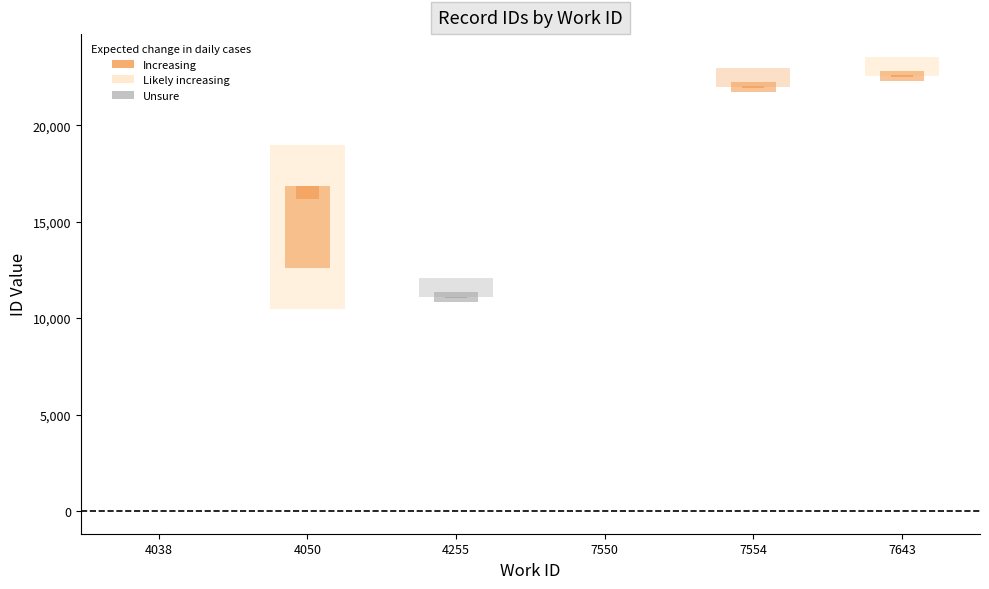

What is the sum of all values?

168726